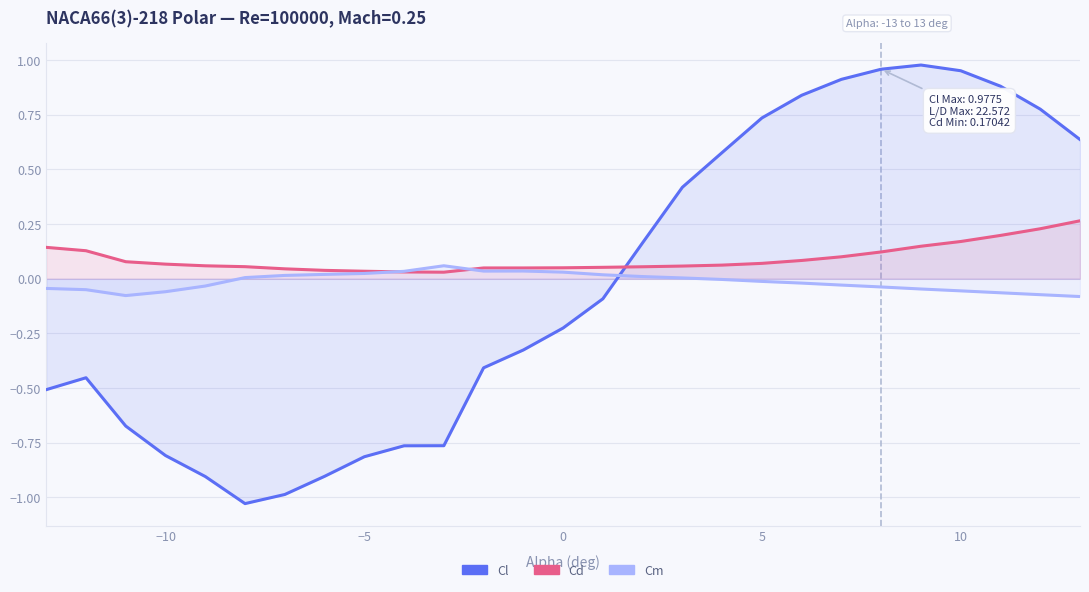

Rank the series by their maximum value, from highest to lowest.

Cl, Cd, Cm